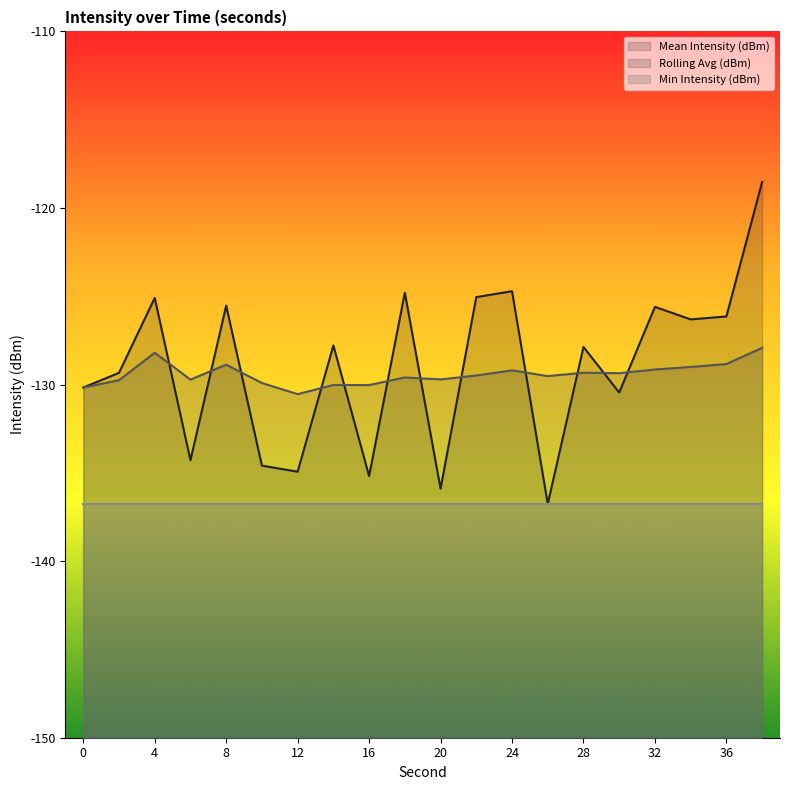

What is the difference between the maximum and minimum values in the Rolling Avg (dBm) line series?

2.6